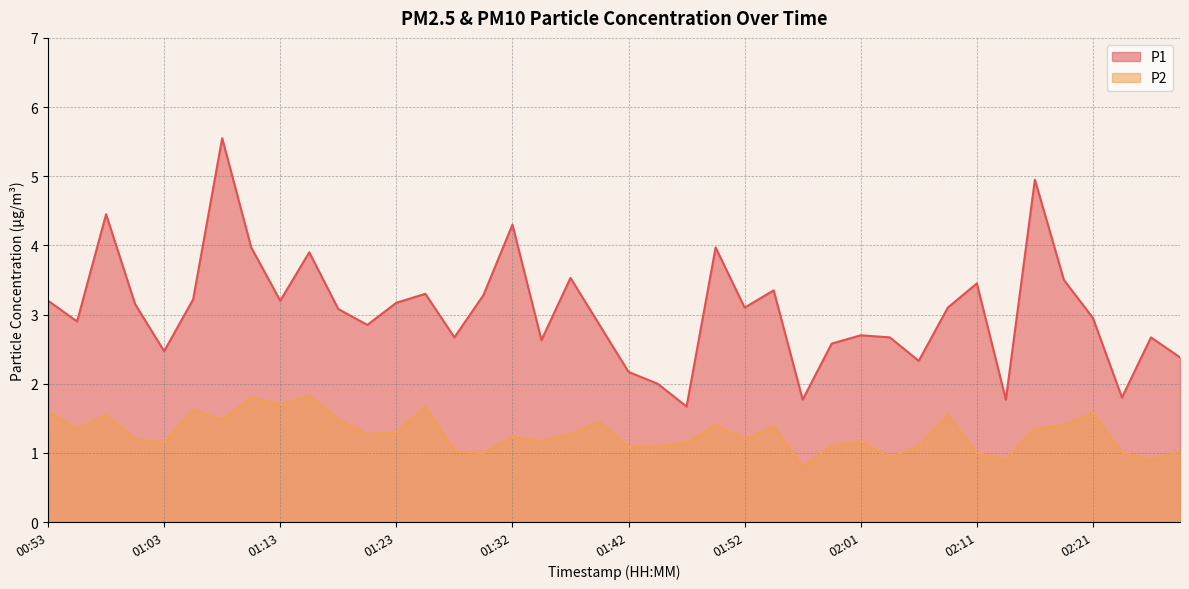

Reading left to right, what are all the values shown in this chart?

P1: 3.2	2.9	4.5	3.1	2.5	3.2	5.5	4.0	3.2	3.9	3.1	2.9	3.2	3.3	2.7	3.3	4.3	2.6	3.5	2.9	2.2	2.0	1.7	4.0	3.1	3.4	1.8	2.6	2.7	2.7	2.3	3.1	3.5	1.8	5.0	3.5	3.0	1.8	2.7	2.4
P2: 1.6	1.4	1.6	1.2	1.1	1.6	1.5	1.8	1.7	1.8	1.5	1.3	1.3	1.7	1.0	1.0	1.2	1.2	1.3	1.4	1.1	1.1	1.1	1.4	1.2	1.4	0.8	1.1	1.2	0.9	1.1	1.6	1.0	0.9	1.4	1.4	1.6	1.0	0.9	1.0